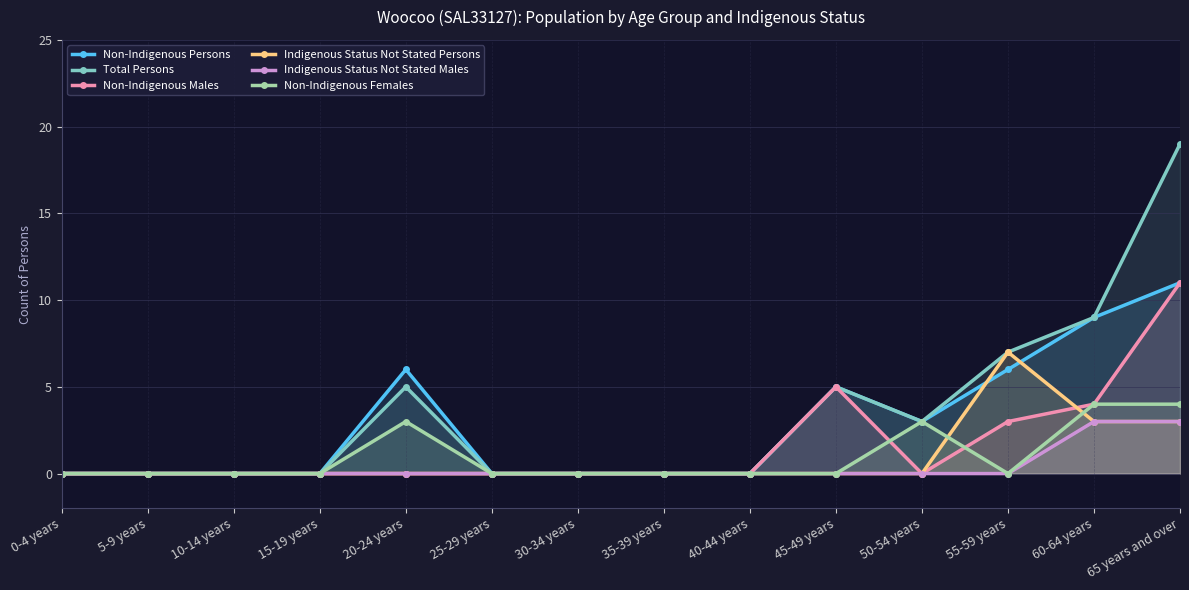

What is the difference between the maximum and minimum values in the Non-Indigenous Persons series?

11